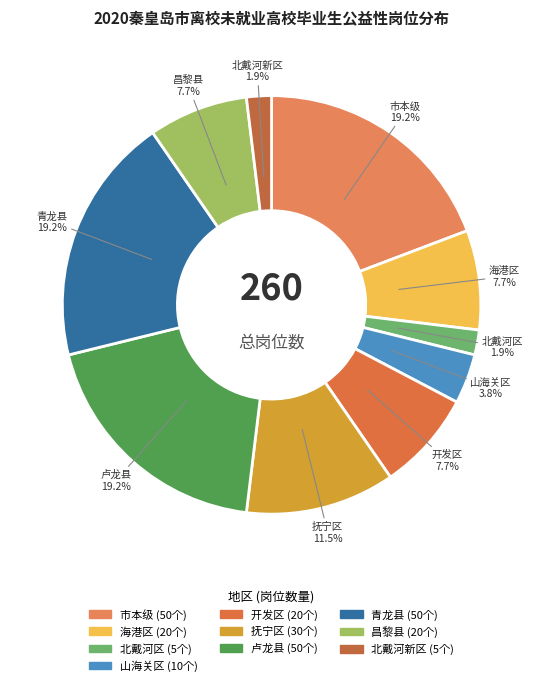

What percentage is the 卢龙县 slice, to the nearest percent?

19%